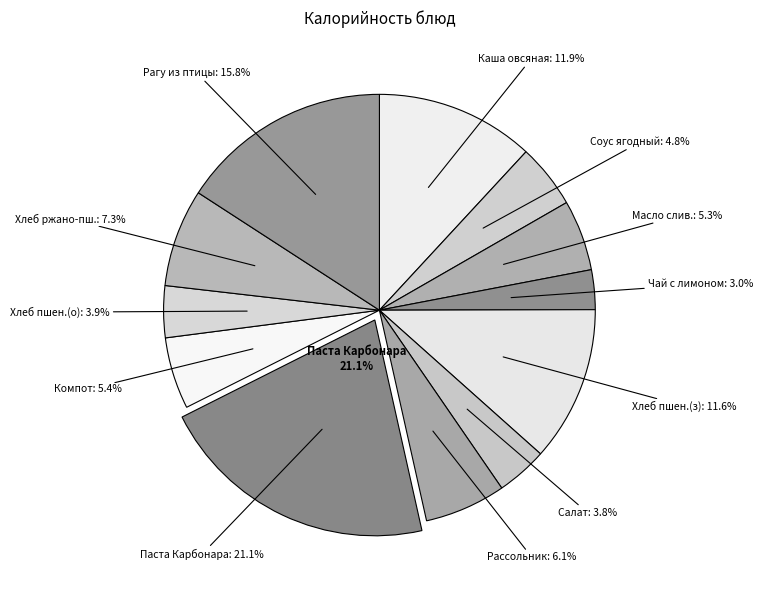

Count the number of slices in the pie.

12